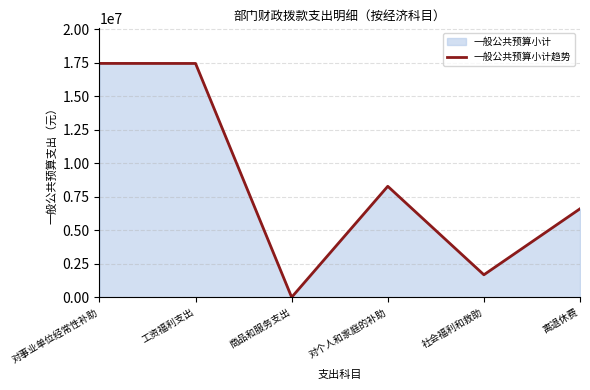

Between 工资福利支出 and 商品和服务支出, which is larger?

工资福利支出